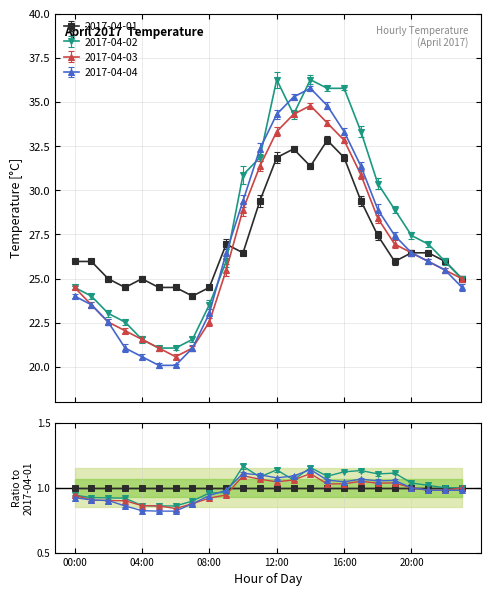

What is the smallest value displayed?

20.1